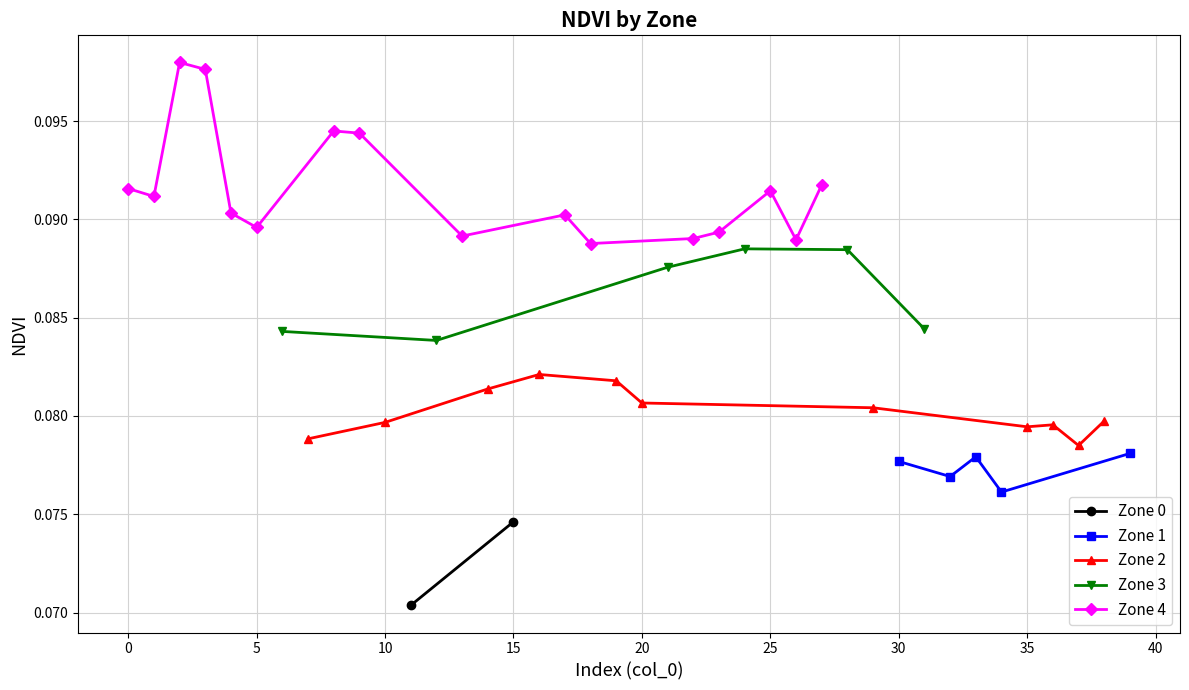

In Zone 1, how many points are higher than both neighbors (excluding endpoints)?

1